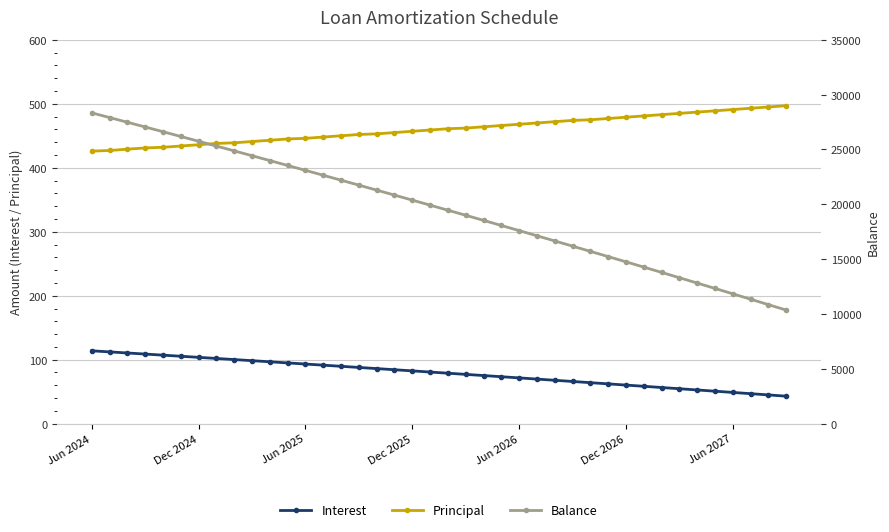

What is the minimum value for Interest?

43.0